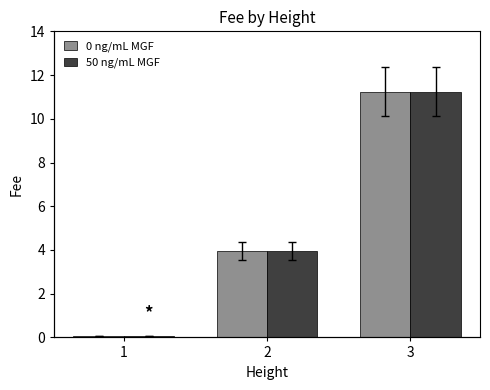

What is the value of the 0 ng/mL MGF bar at the 2nd from the left?

4.0